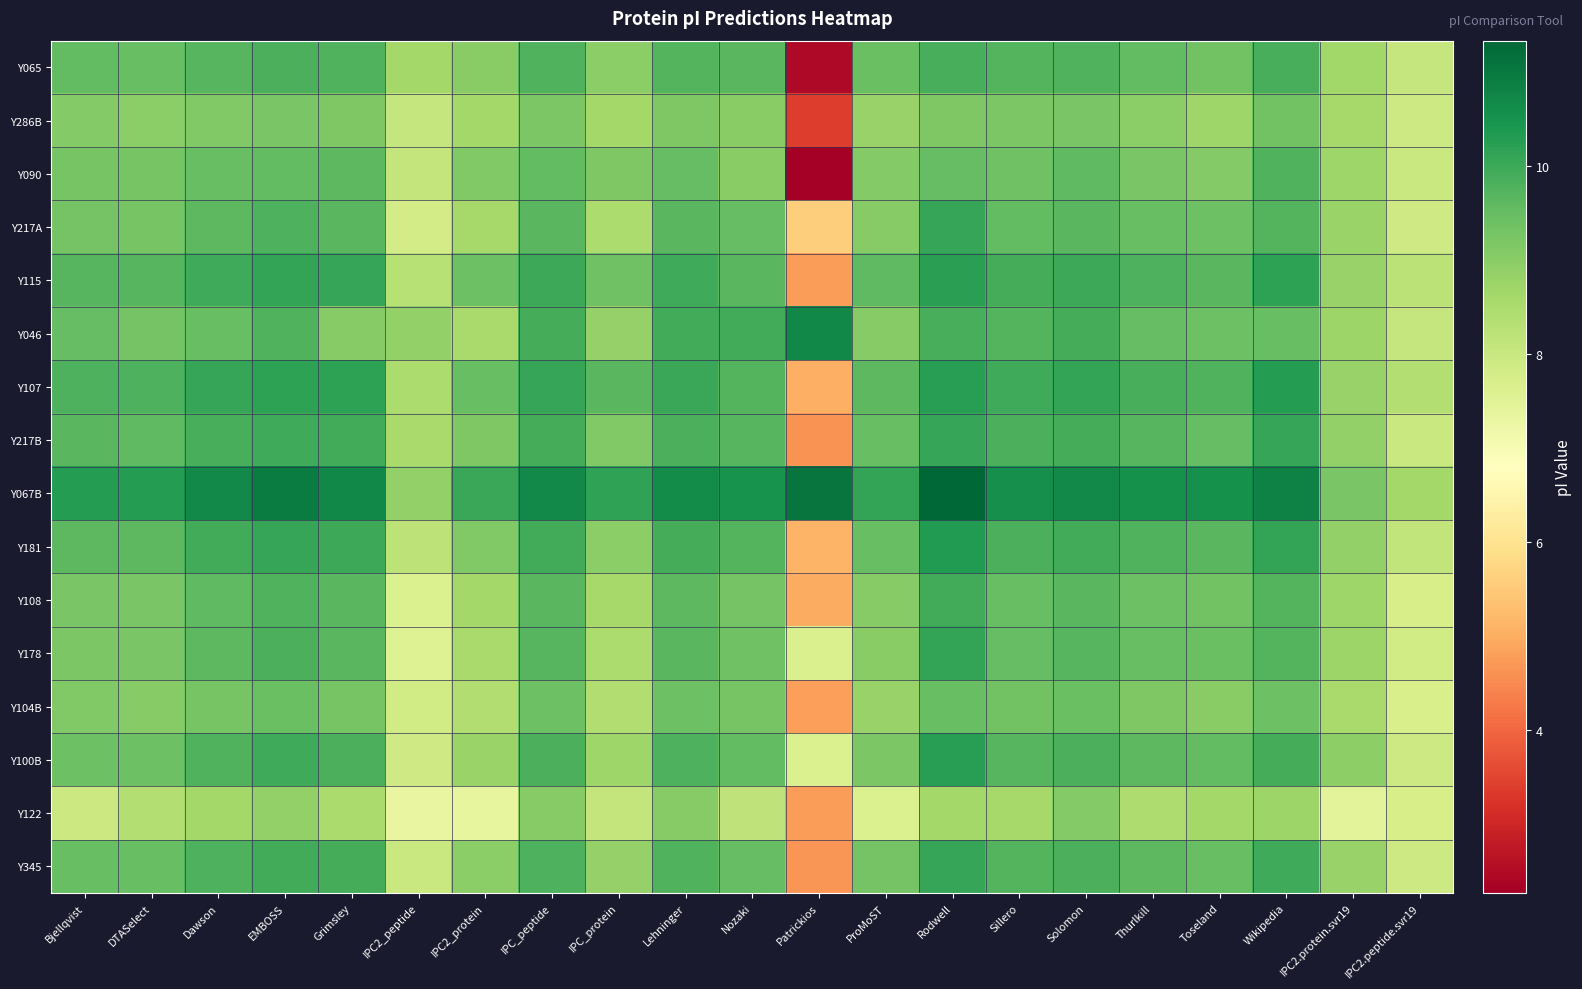

Which series has the largest range (max minus min)?

Y090